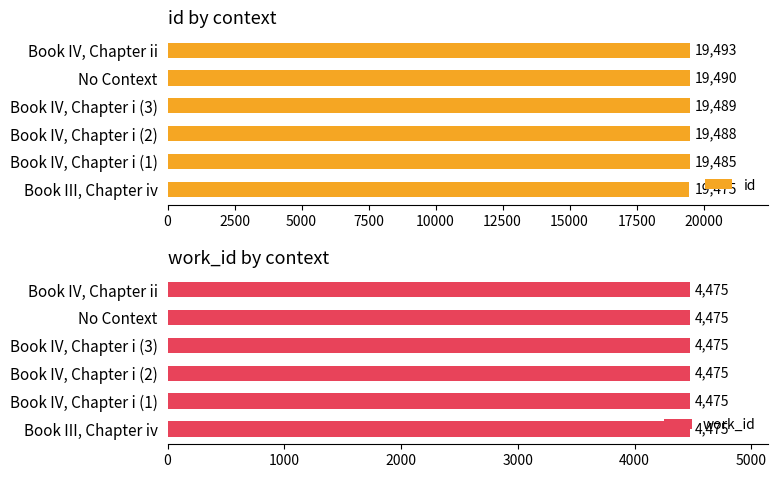

How many bars are there in total?

12